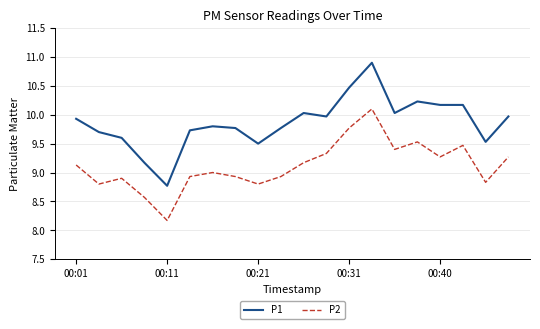

What is the lowest value of the P1 series?

8.8